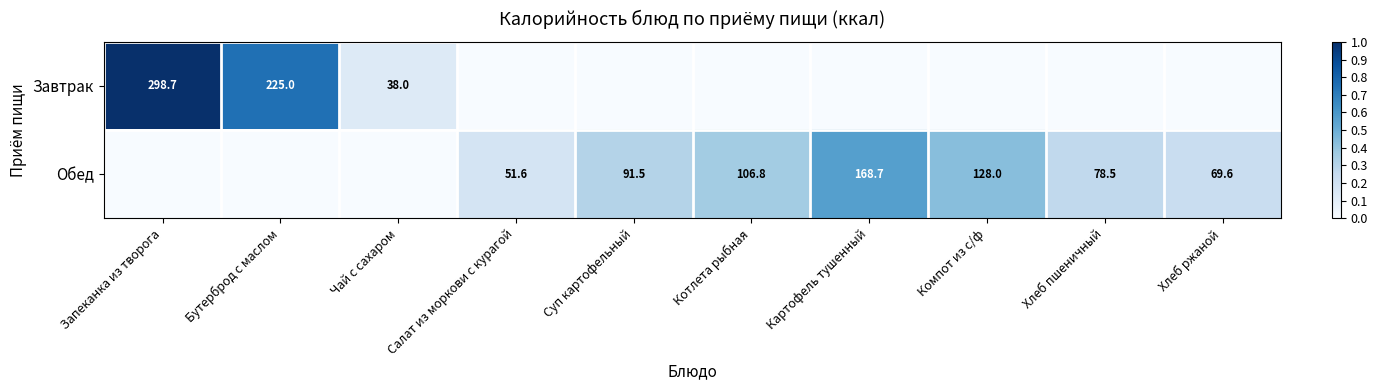

The value of Завтрак at Бутерброд с маслом is 225.0. True or false?

True